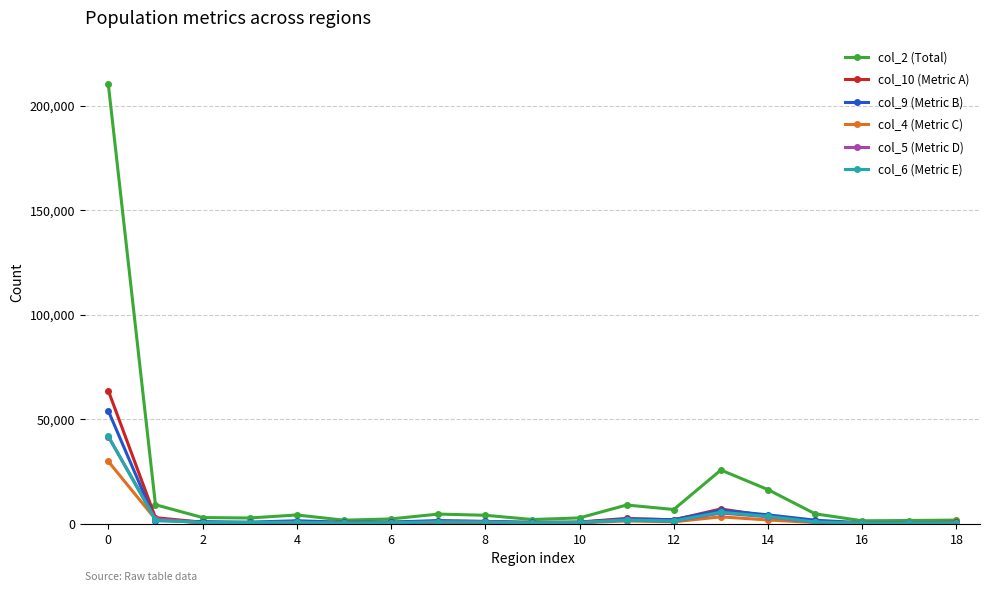

Count the number of categories in the chart.

19